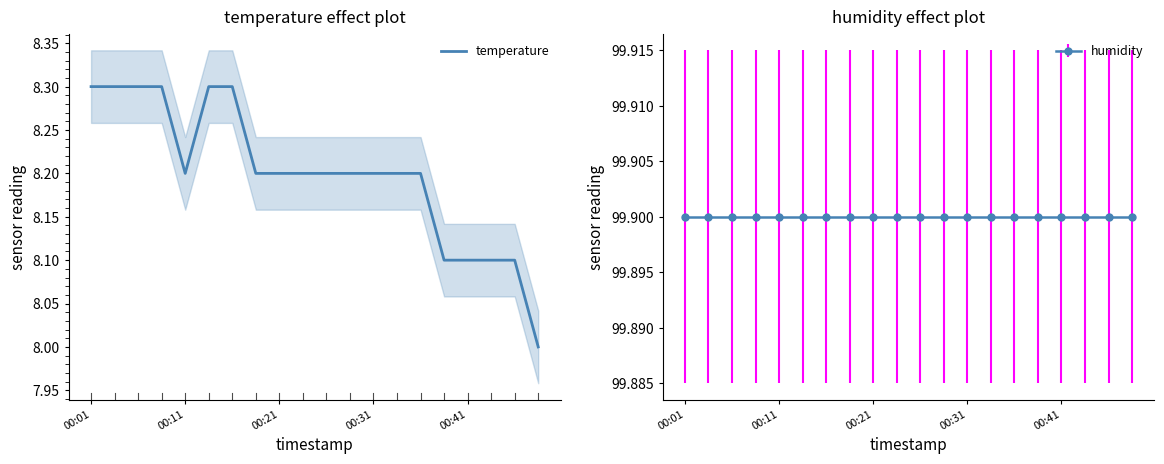

True or false: the data shows 8.3 at 00:01.

True